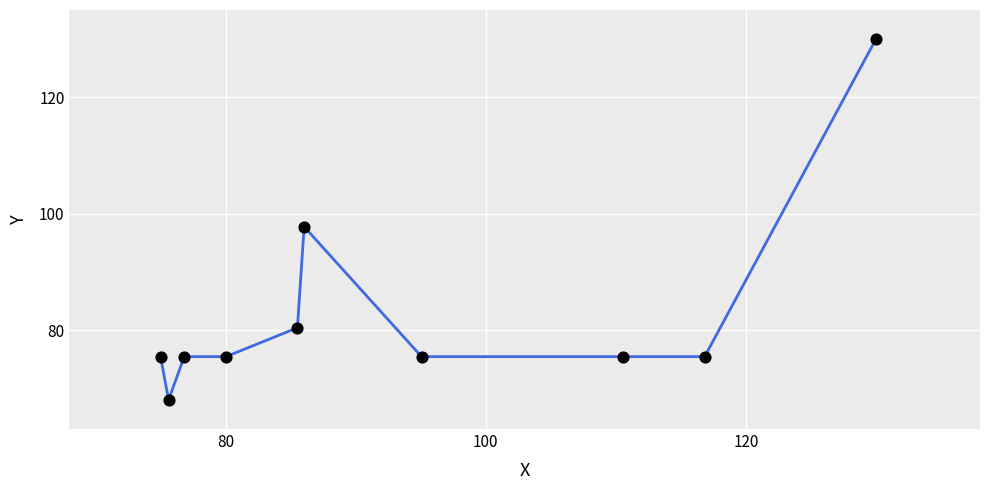

What is the maximum value shown in the chart?

130.0